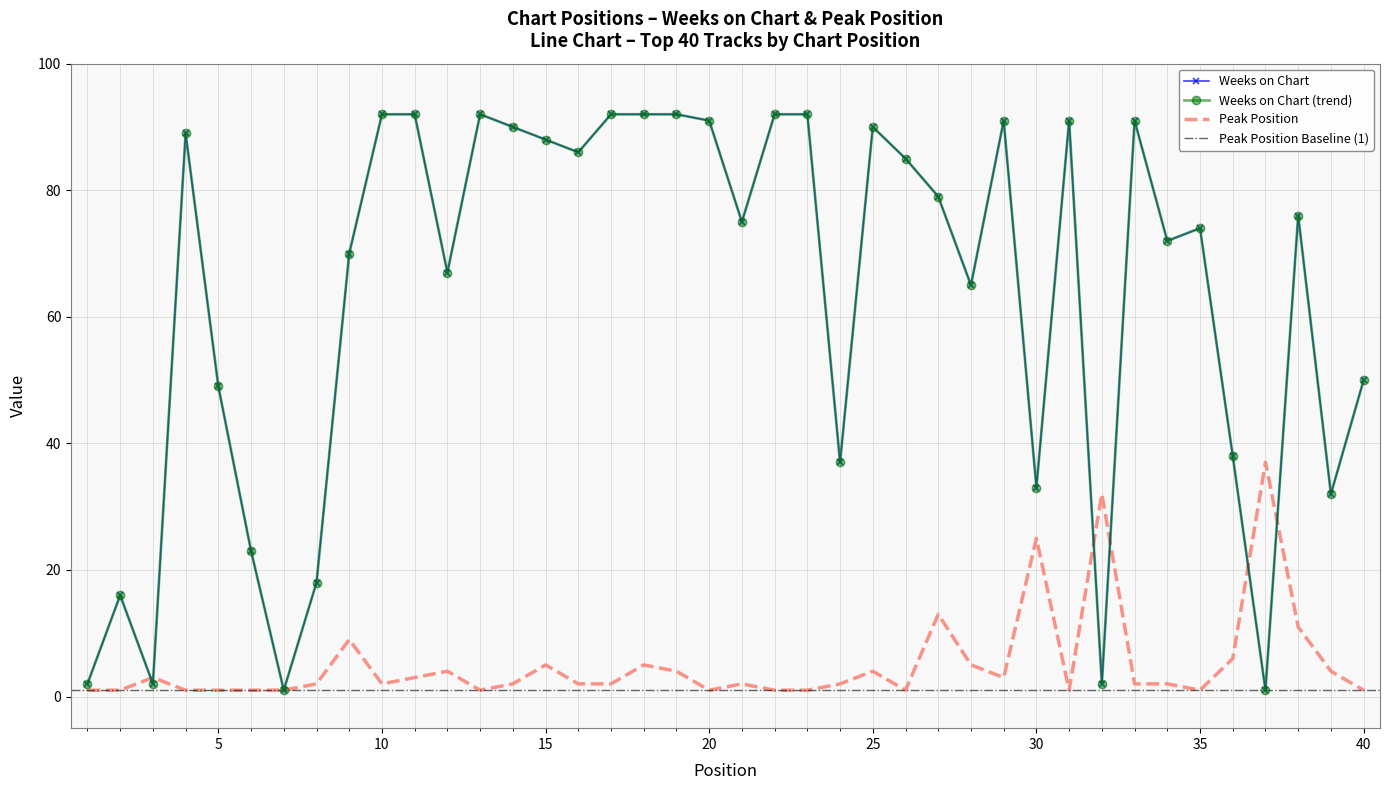

What is the sum of the Weeks on Chart values at 3 and 10?

94